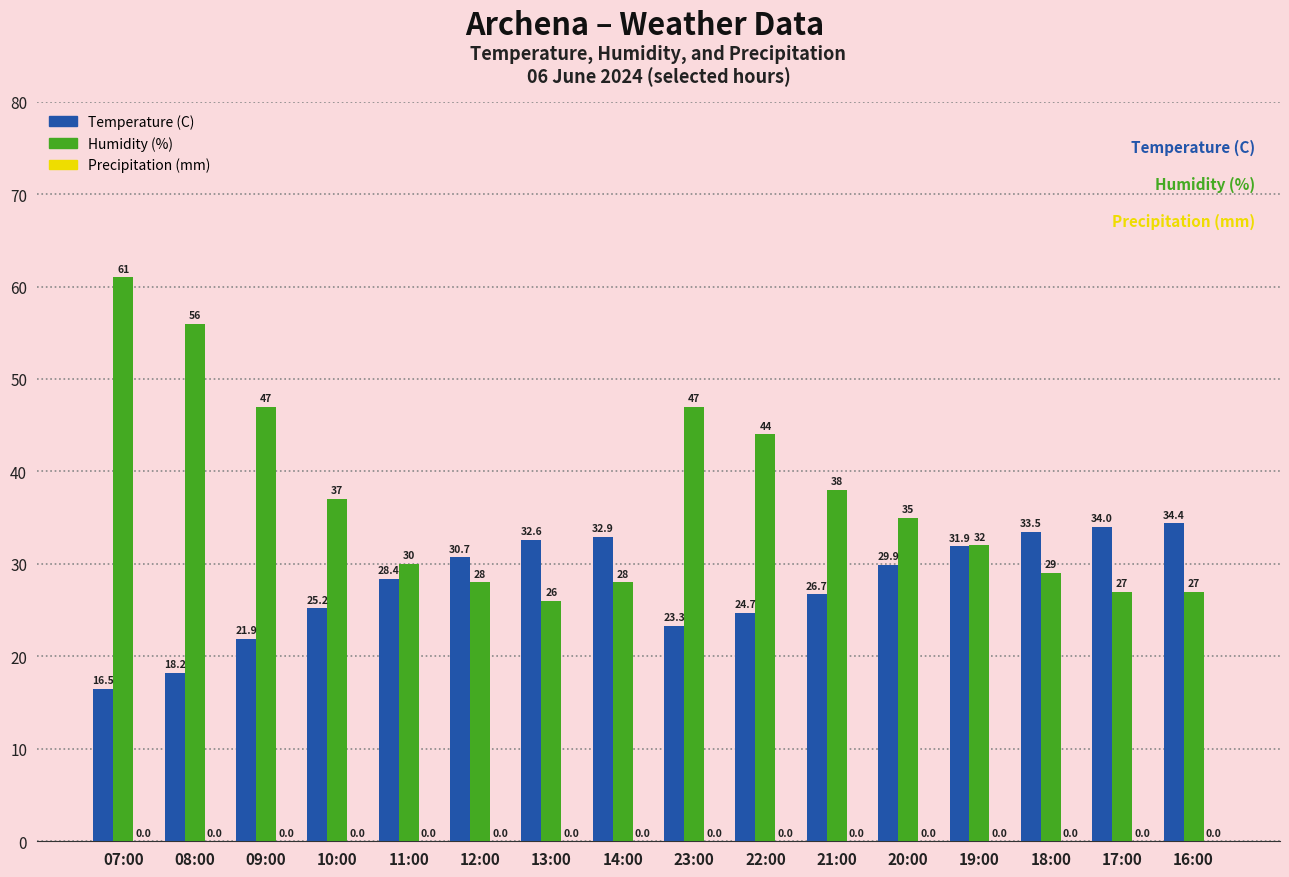

What is the difference between the maximum and minimum values in the Temperature (C) series?

17.9